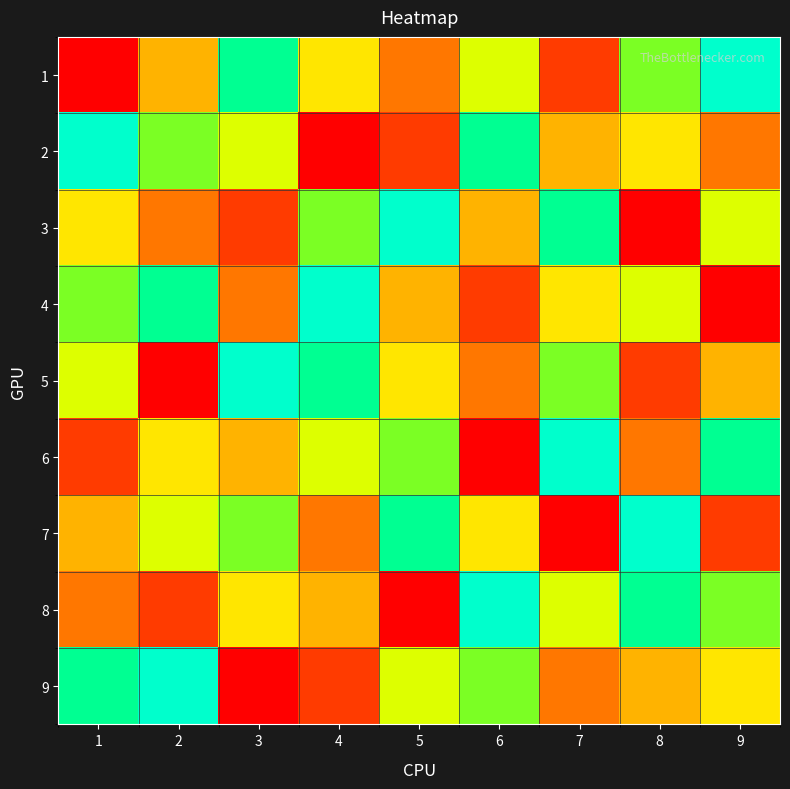

Rank the series by their maximum value, from lowest to highest.

1, 2, 3, 4, 5, 6, 7, 8, 9